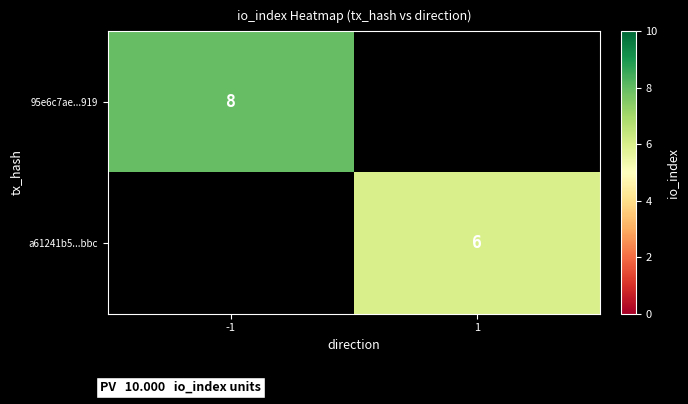

The 95e6c7ae...919 series shows 8 at -1. True or false?

True